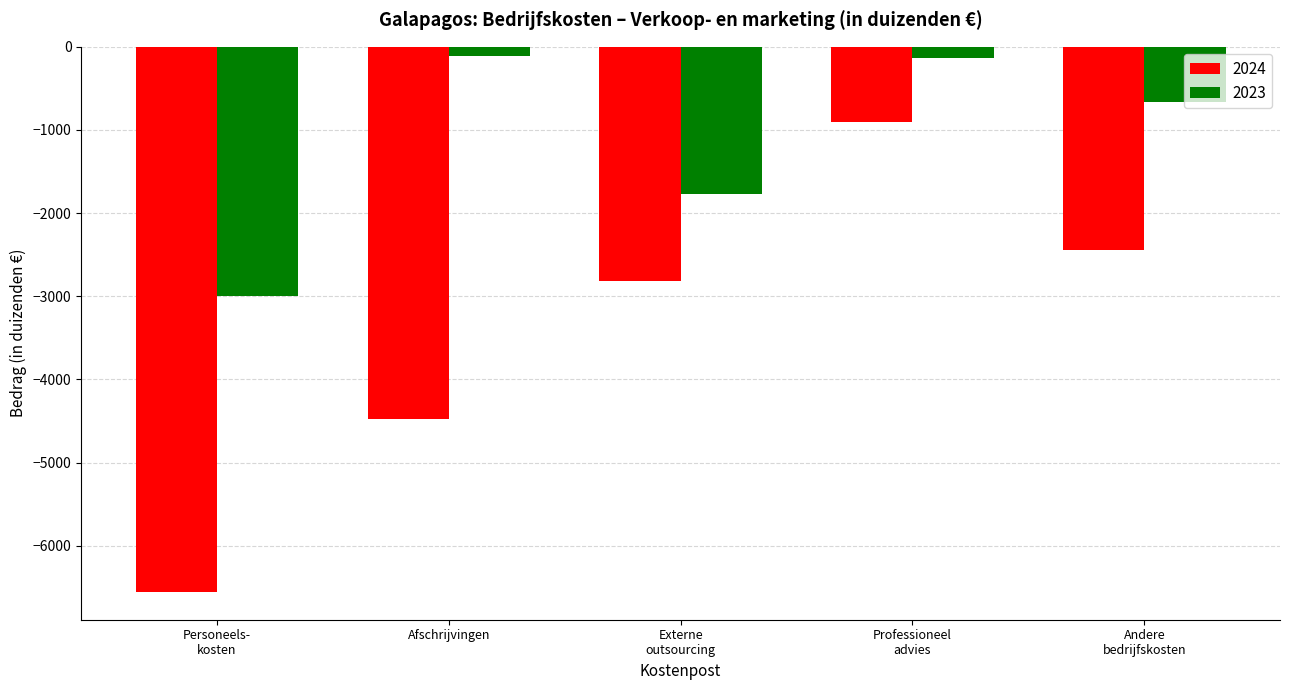

List the series in order of their overall mean, highest first.

2023, 2024